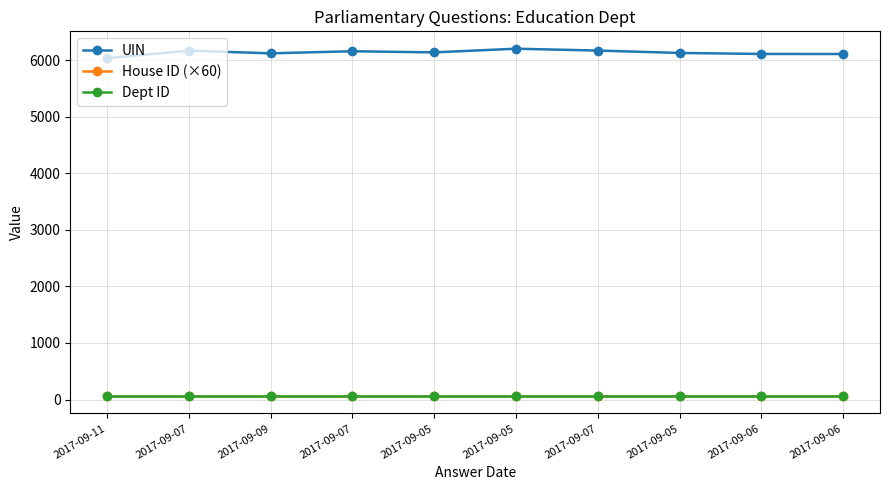

At how many categories does at least one series exceed 1835?

10